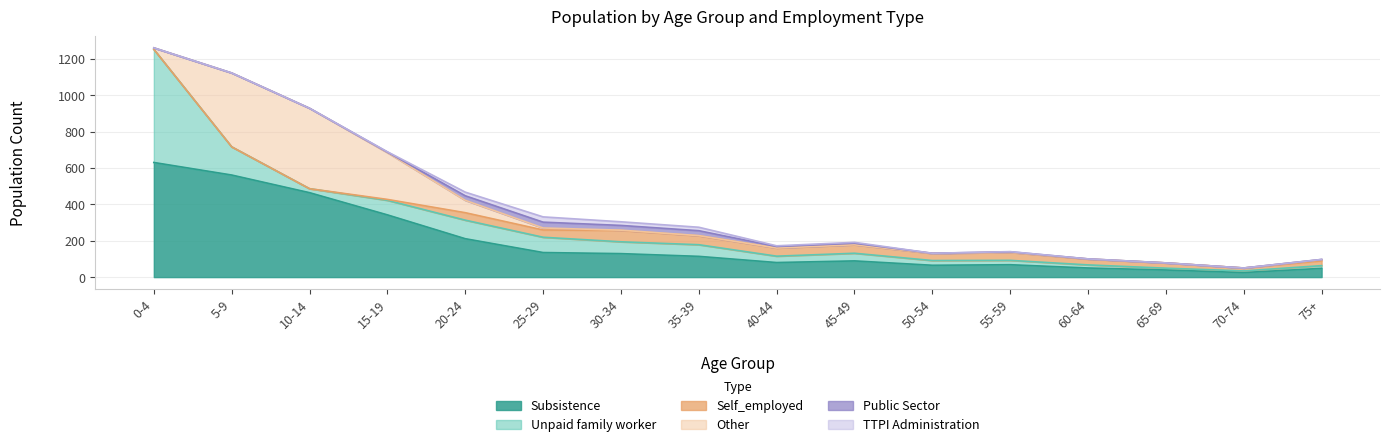

What position from the right is 35-39?

9